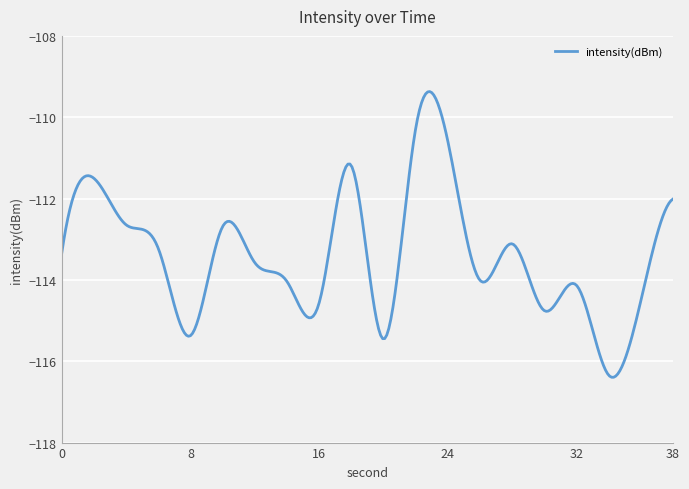

What is the maximum value shown in the chart?

-109.4